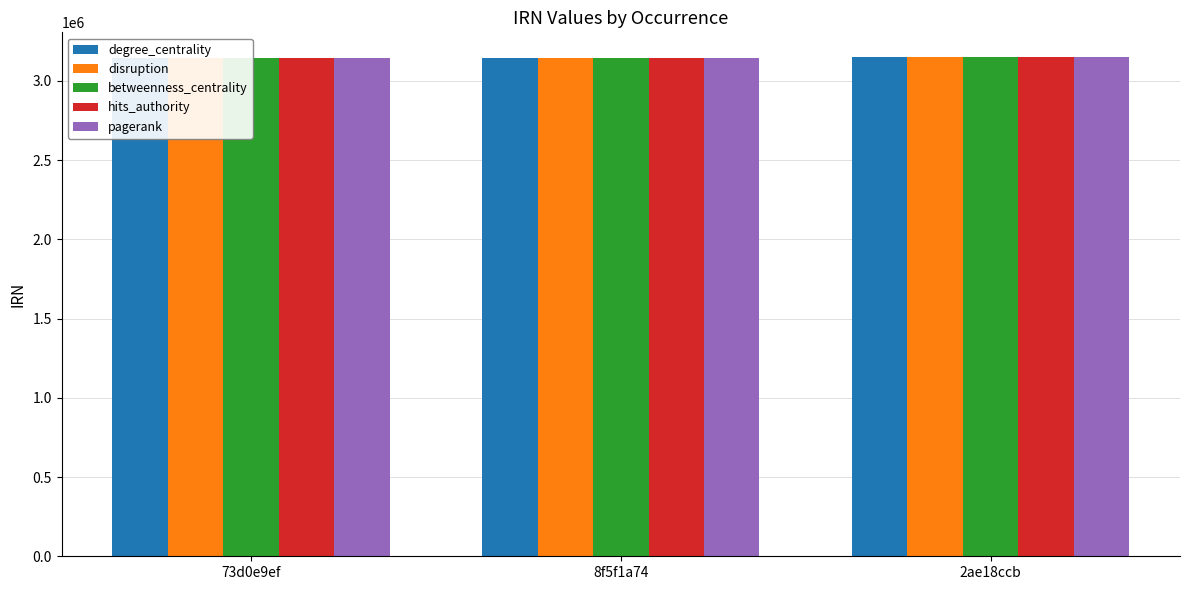

Which category has the highest value in the pagerank series?

2ae18ccb